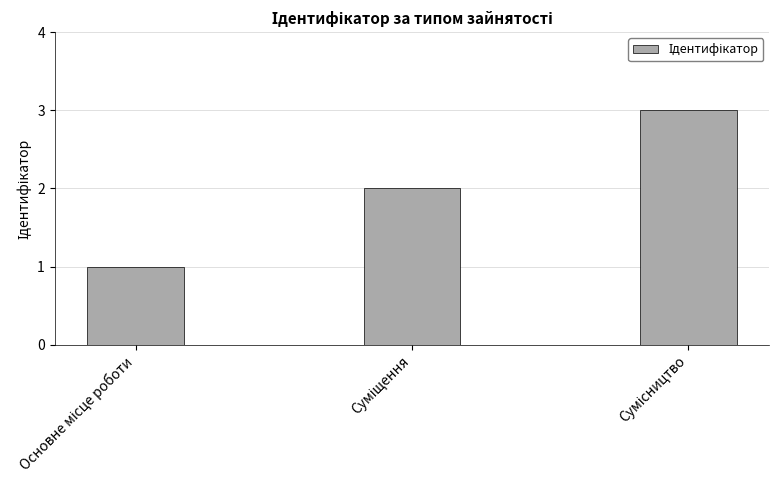

What is the maximum value shown in the chart?

3